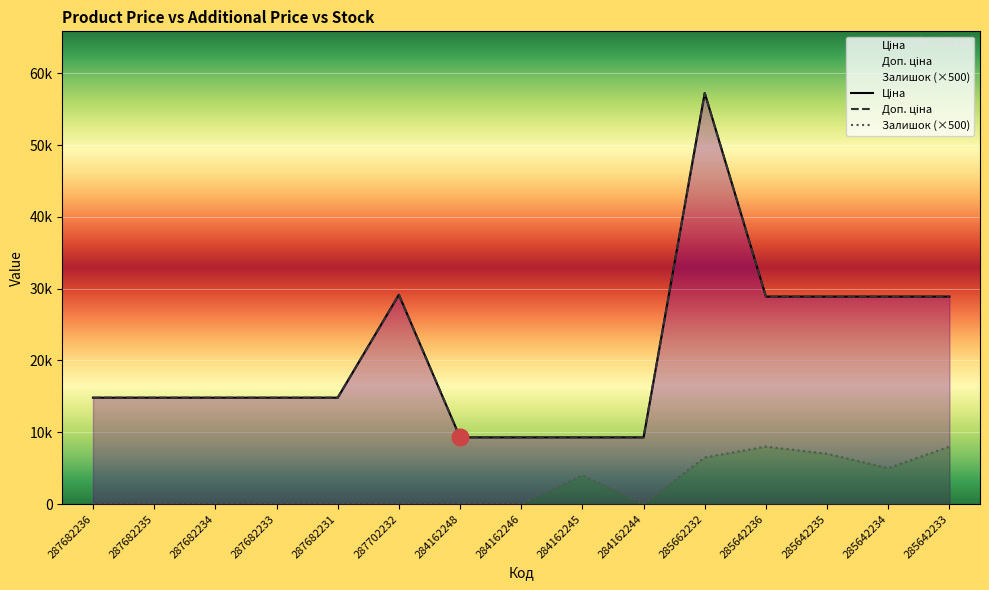

What is the difference between the second highest and second lowest values in the Ціна series?

19861.8